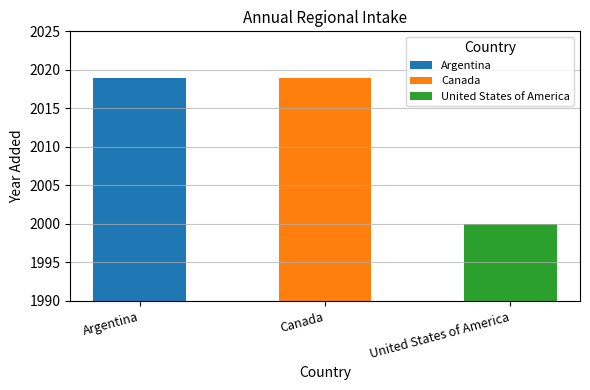

What is the sum of the values at Canada and Argentina?

4038